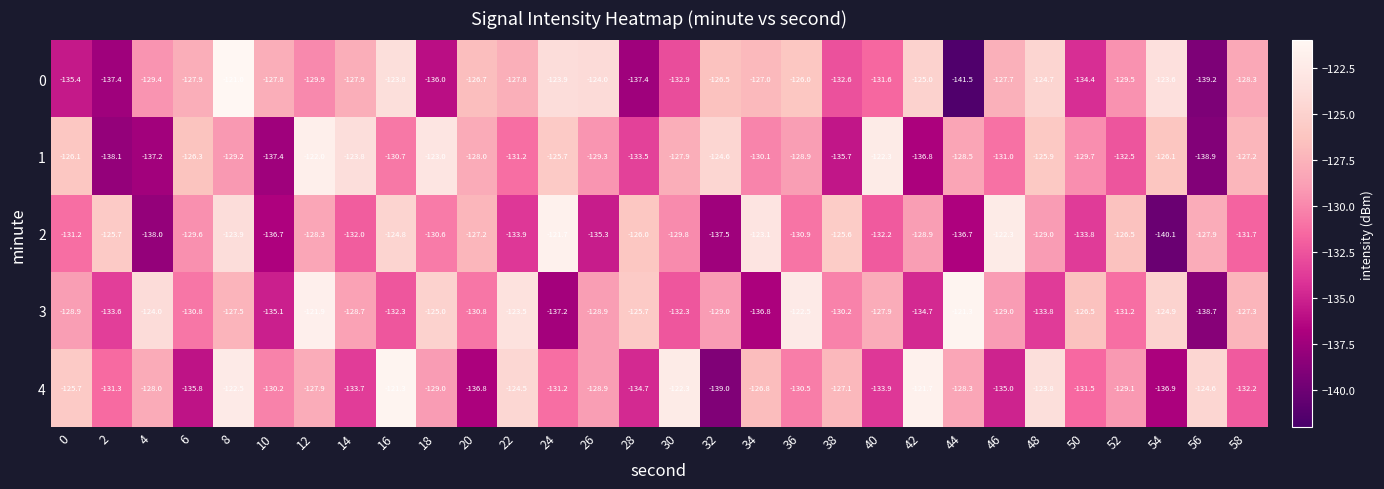

What is the greatest value displayed?

-121.0